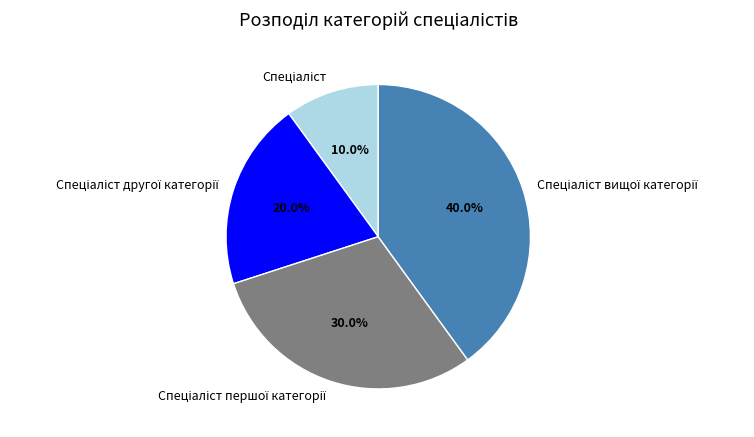

Is there a majority slice in this chart?

No